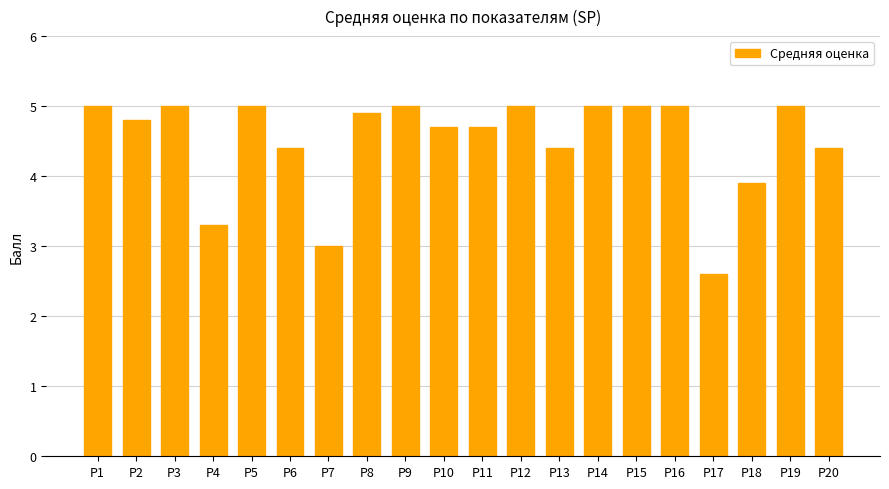

Approximately how many times larger is the value at Р4 compared to Р3?

0.7